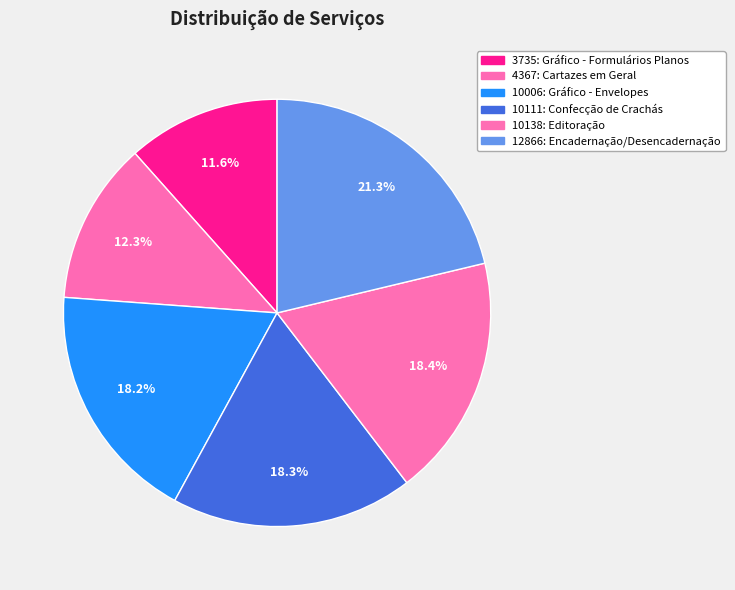

How many slices are in this pie chart?

6